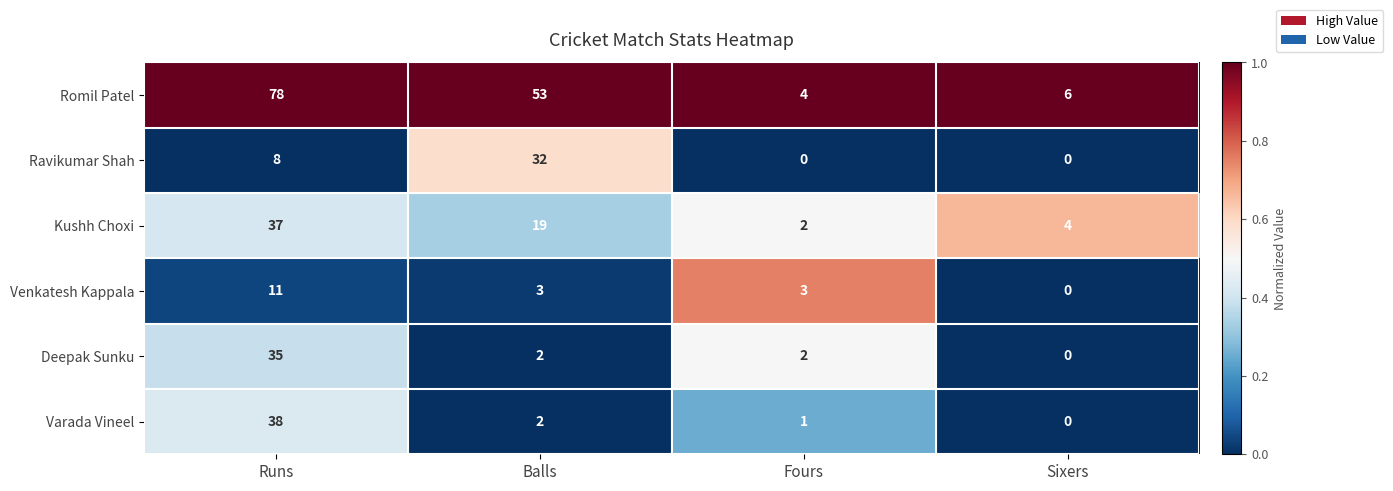

List the series in order of their peak value, highest first.

Romil Patel, Varada Vineel, Kushh Choxi, Deepak Sunku, Ravikumar Shah, Venkatesh Kappala